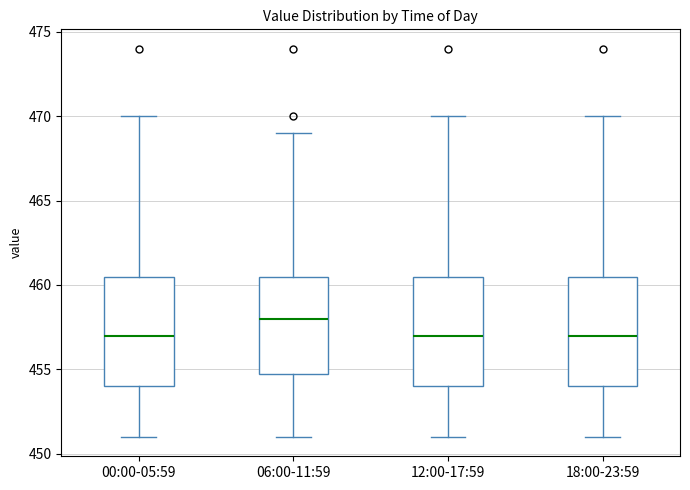

Reading left to right, transcribe this box plot: for each box, give where its median line is, the range the box spans, and where its two whiskers end, as read against the y-axis. The values are not printed on the chart, so give them approximately, as read against the axis.

00:00-05:59: median 457.0, box 454.0 to 460.5, whiskers 451.0 to 470.0
06:00-11:59: median 458.0, box 455.0 to 460.5, whiskers 451.0 to 469.0
12:00-17:59: median 457.0, box 454.0 to 460.5, whiskers 451.0 to 470.0
18:00-23:59: median 457.0, box 454.0 to 460.5, whiskers 451.0 to 470.0